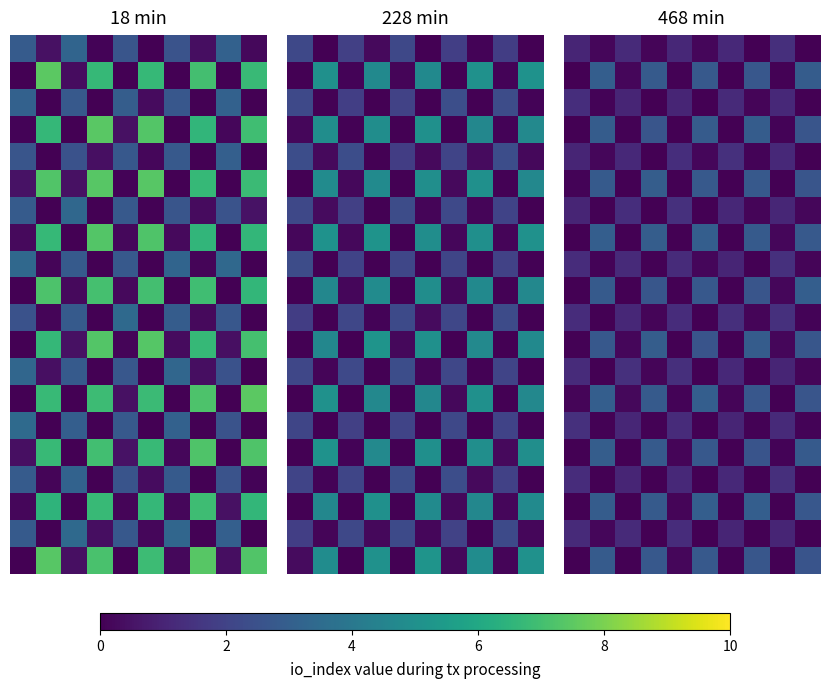

What is the total value across all series at 8?

13.0